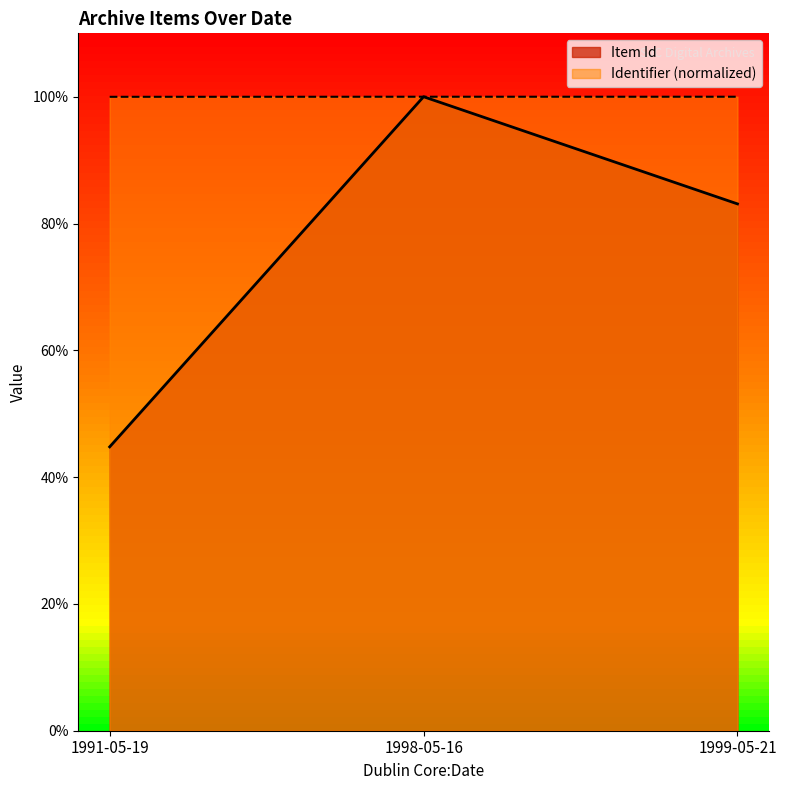

What value does the Identifier series have at 1991-05-19?

1.0